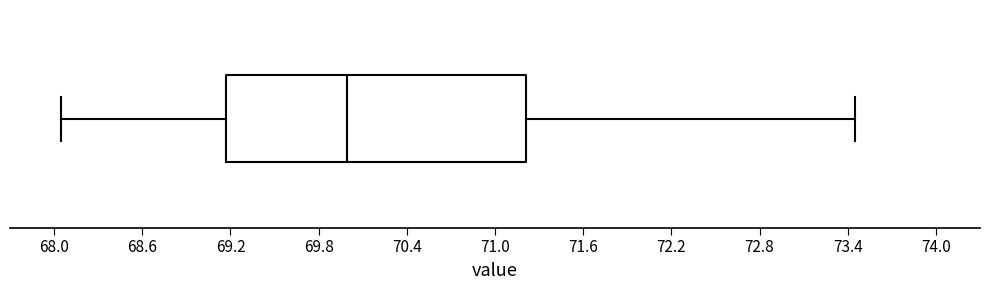

Transcribe this box plot: give where the median line is, the range the box spans, and where the two whiskers end, as read against the x-axis. The values are not printed on the chart, so give them approximately, as read against the axis.

median 70.0, box 69.2 to 71.2, whiskers 68.1 to 73.5